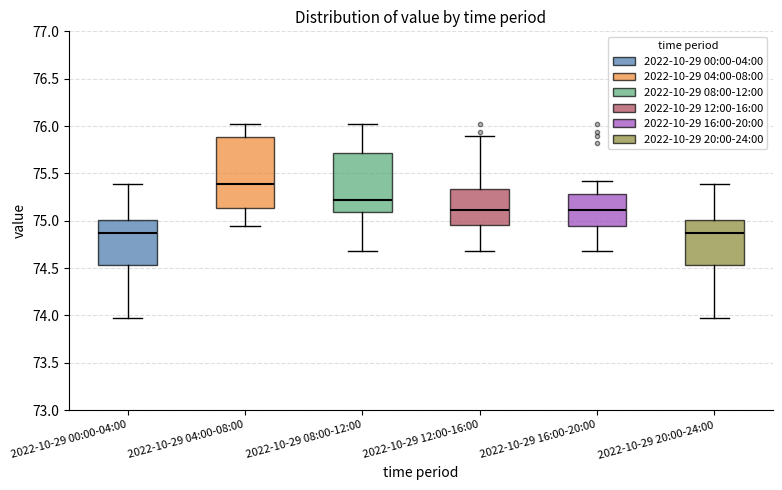

Which box's median line is the highest?

2022-10-29 04:00-08:00